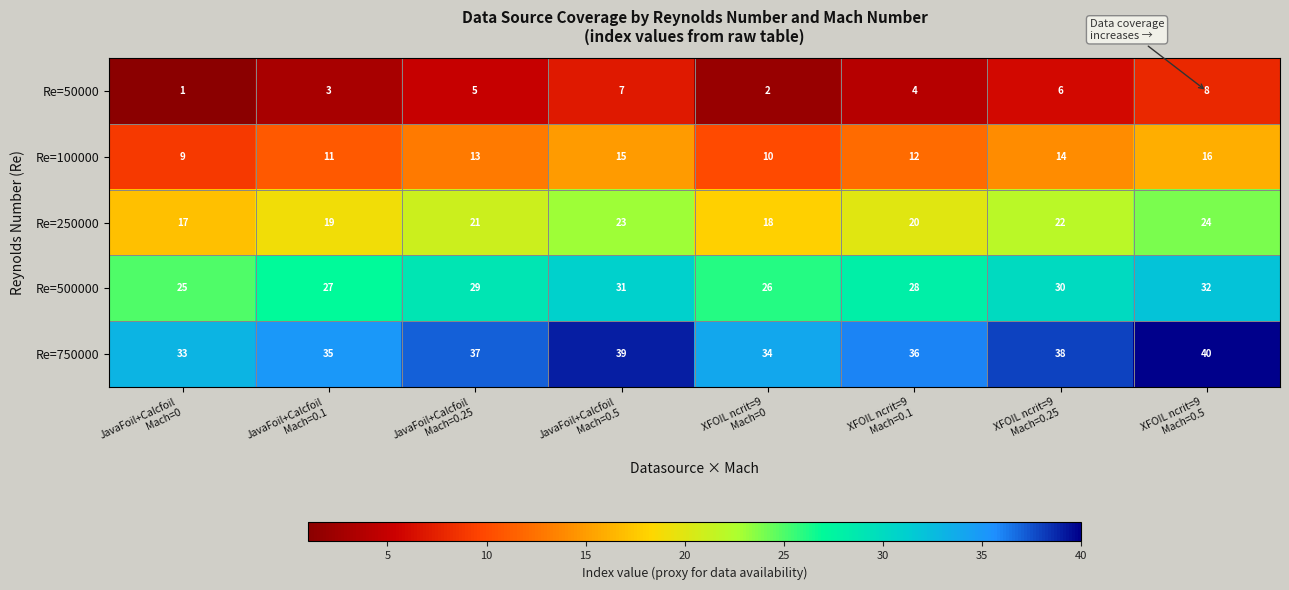

Which series has the largest total across all categories?

Re=750000